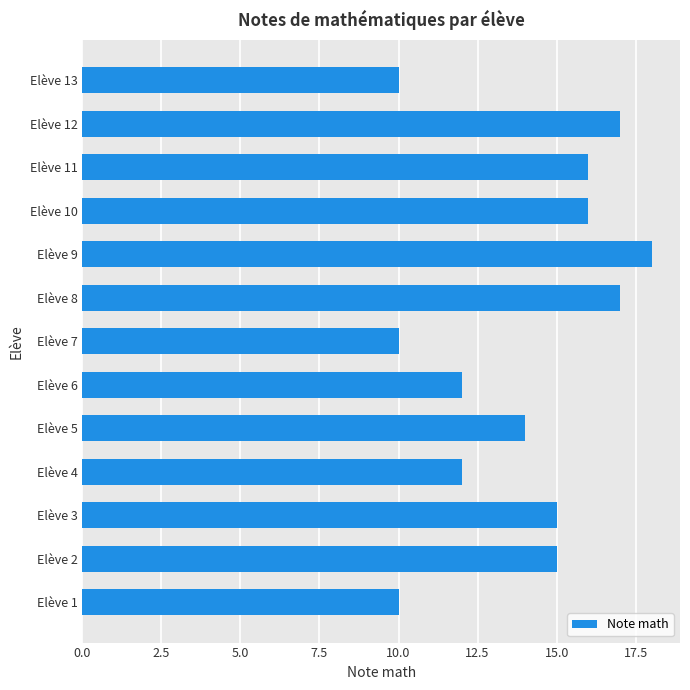

Which category has the highest value across all series?

Elève 9